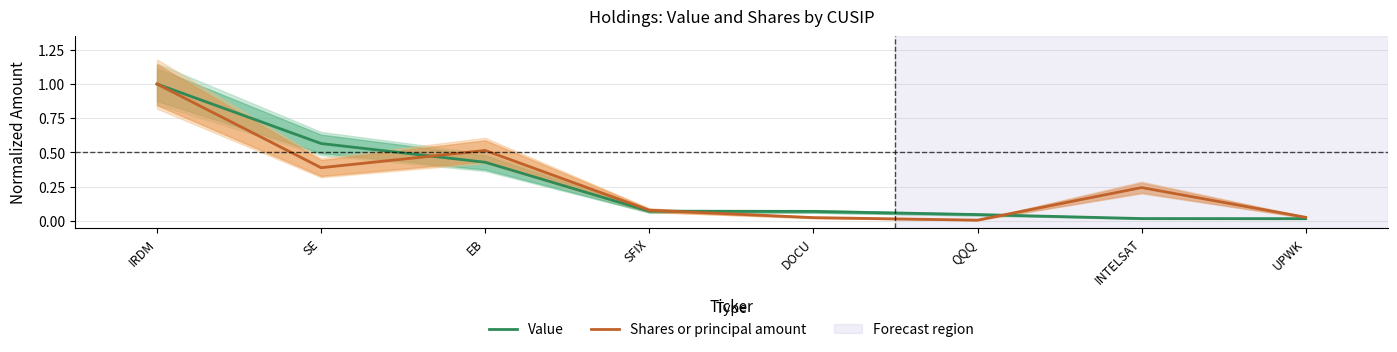

Rank the series at IRDM from highest to lowest value.

Value, Shares or principal amount